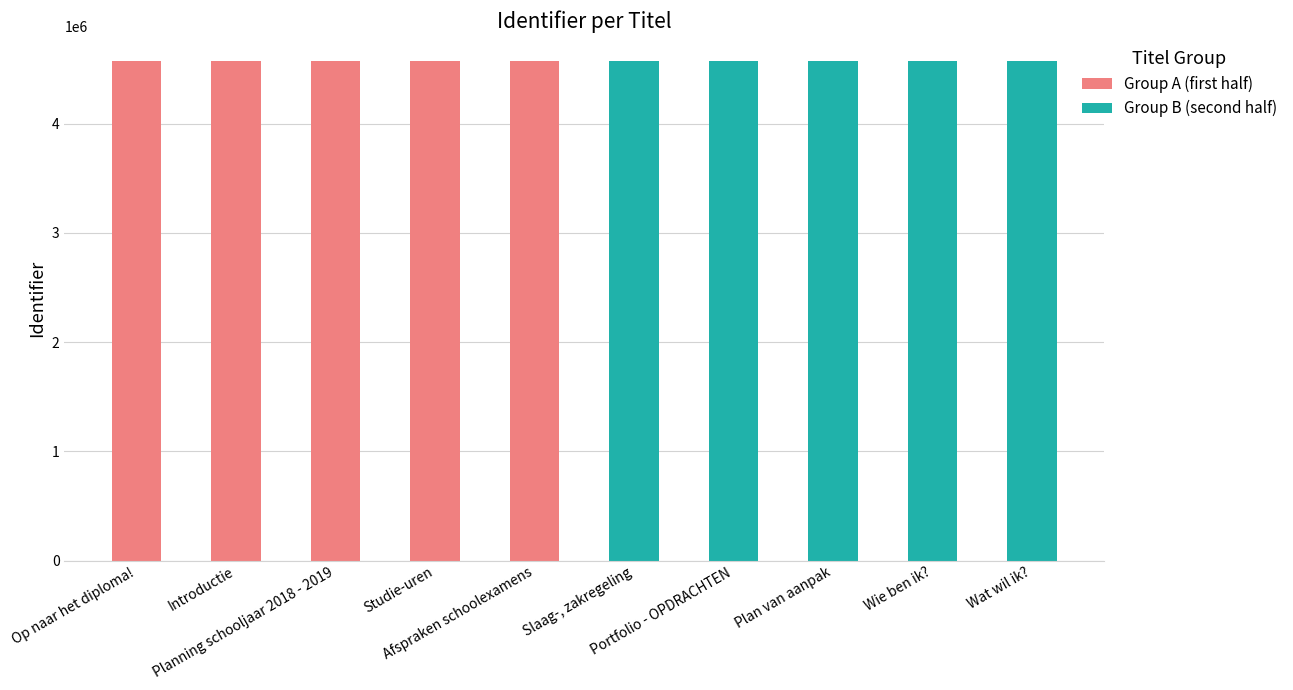

What position from the left is Introductie?

2